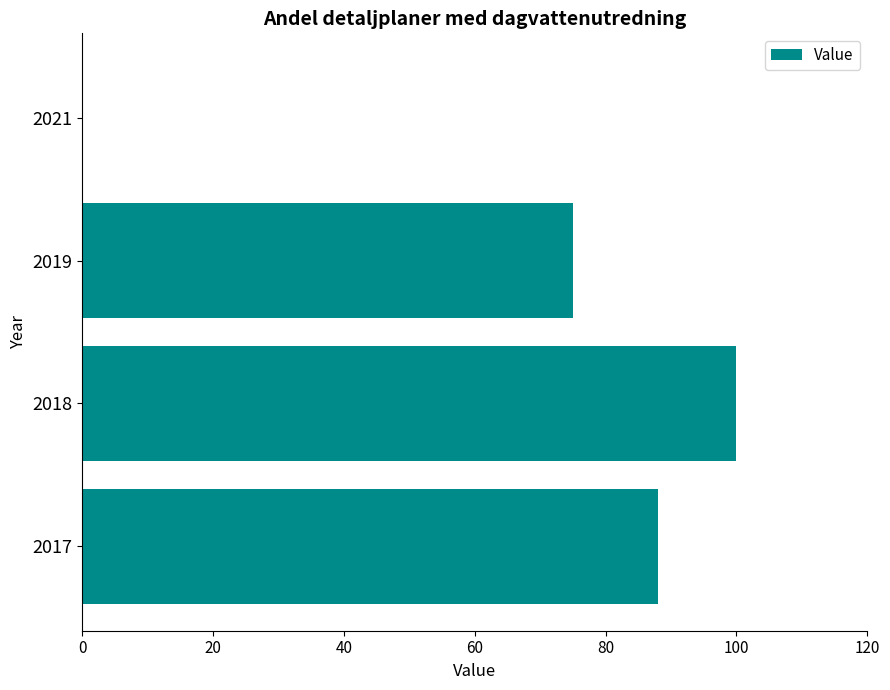

How many values are above zero?

3